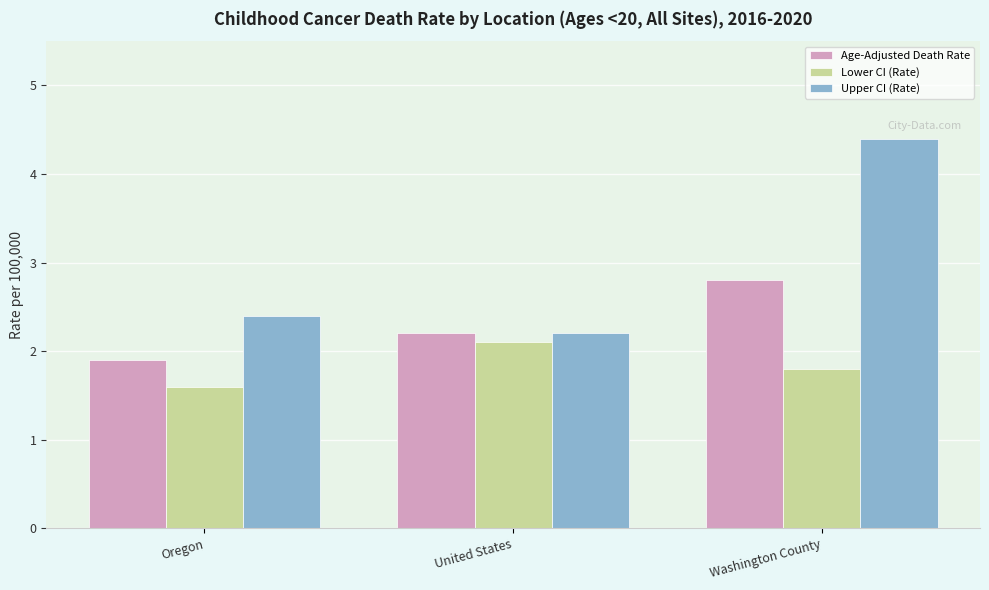

Which series has the widest spread of values?

Upper CI (Rate)